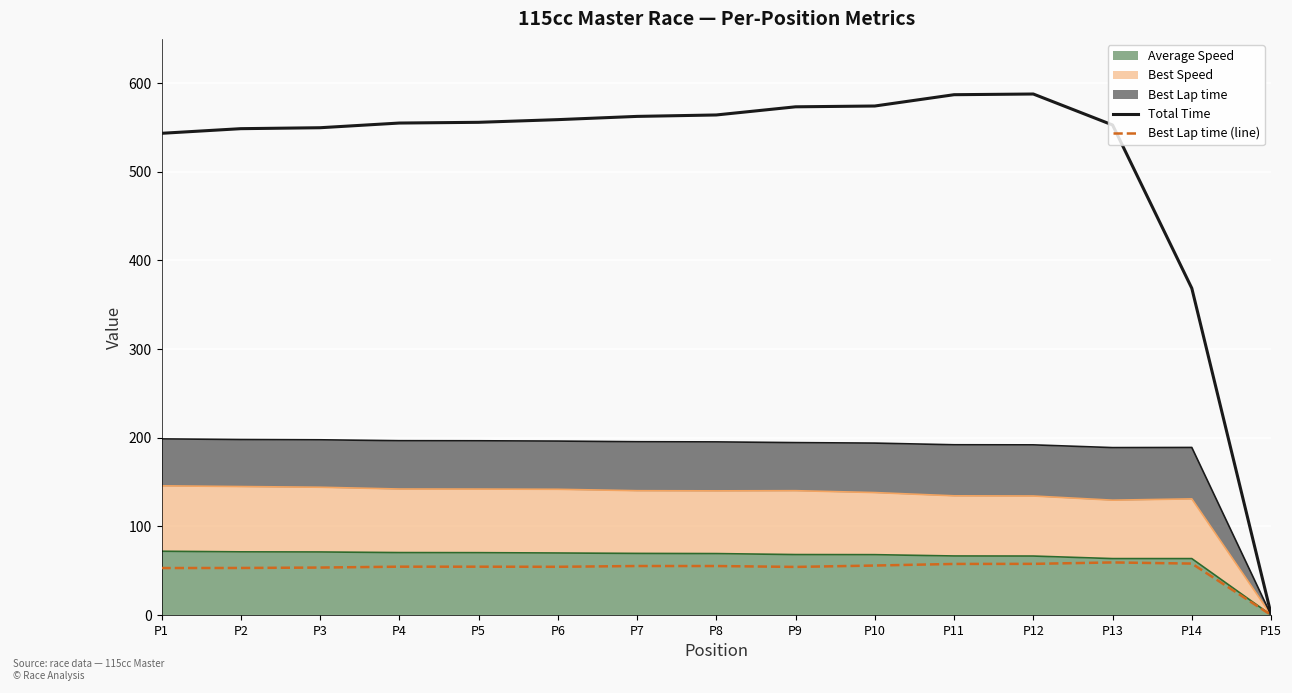

Which series changed the most between P3 and P12?

Total Time